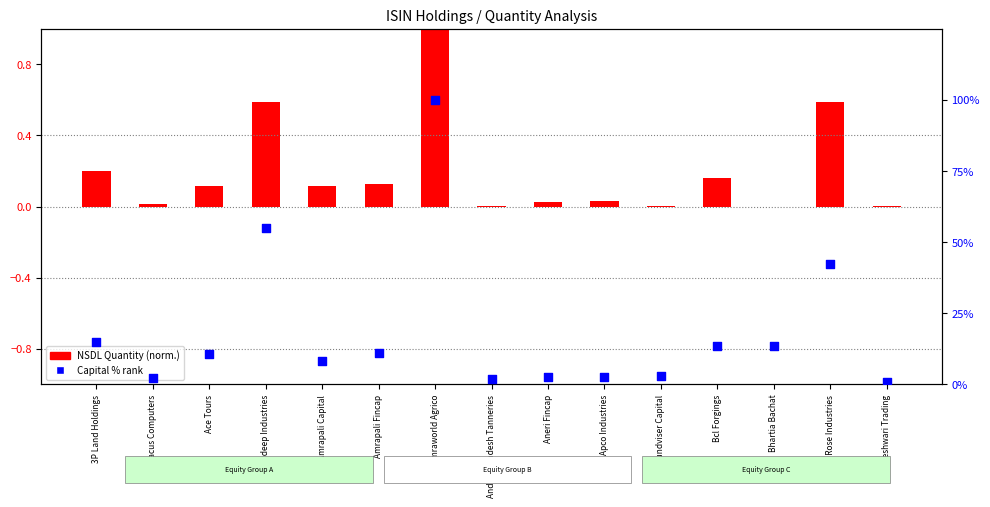

Which has a higher value, Apco Industries or Amradeep Industries?

Amradeep Industries